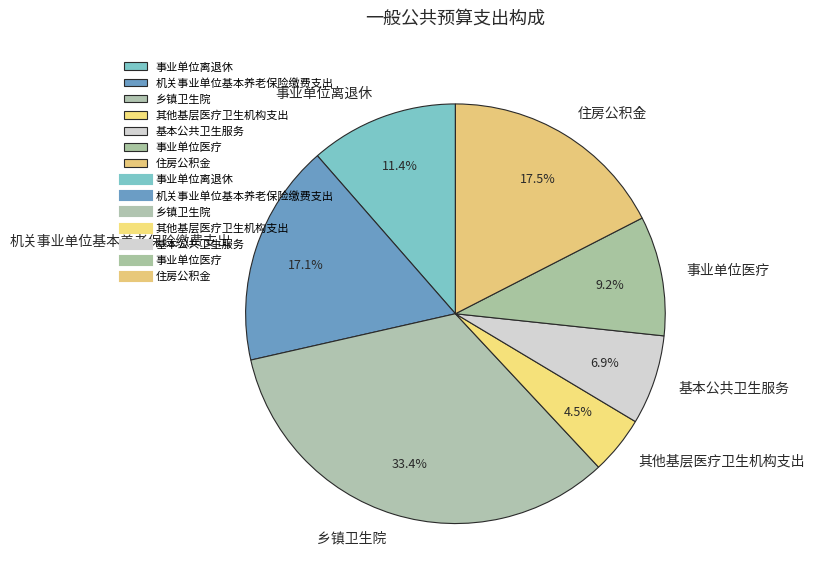

Which slice is the largest?

乡镇卫生院